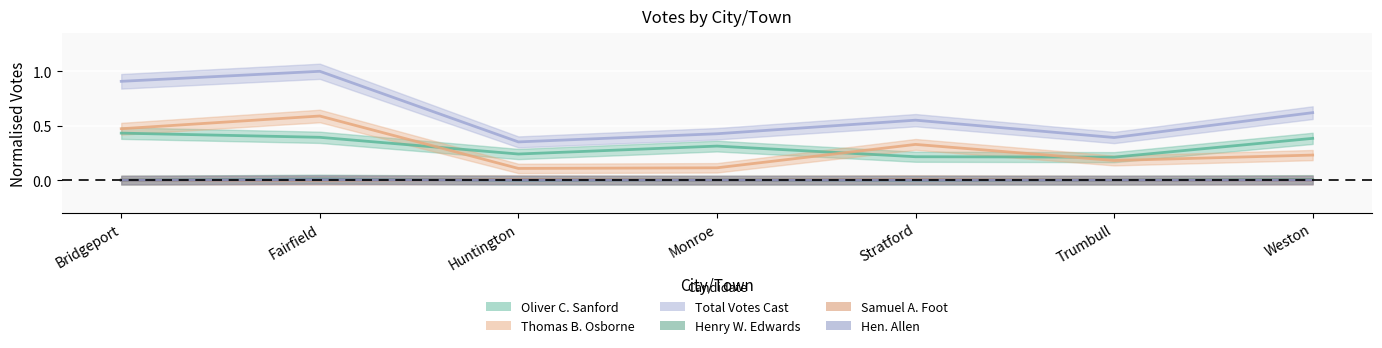

List the labels in order of Oliver C. Sanford value, smallest first.

Trumbull, Stratford, Huntington, Monroe, Weston, Fairfield, Bridgeport